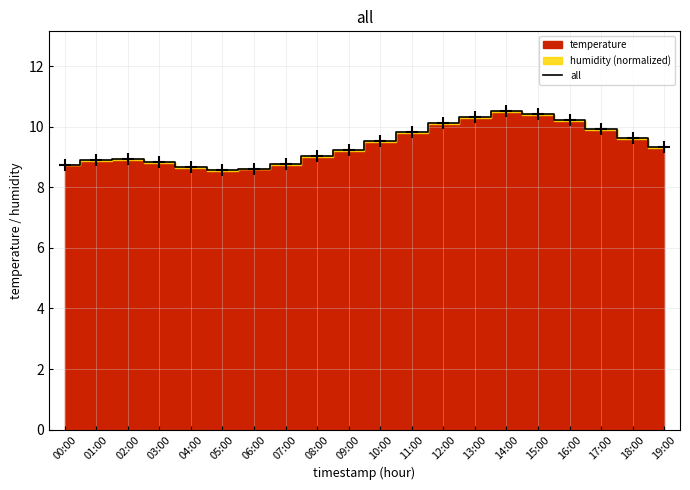

List the labels in order of value, smallest first.

05:00, 06:00, 04:00, 00:00, 07:00, 03:00, 01:00, 02:00, 08:00, 09:00, 19:00, 10:00, 18:00, 11:00, 17:00, 12:00, 16:00, 13:00, 15:00, 14:00